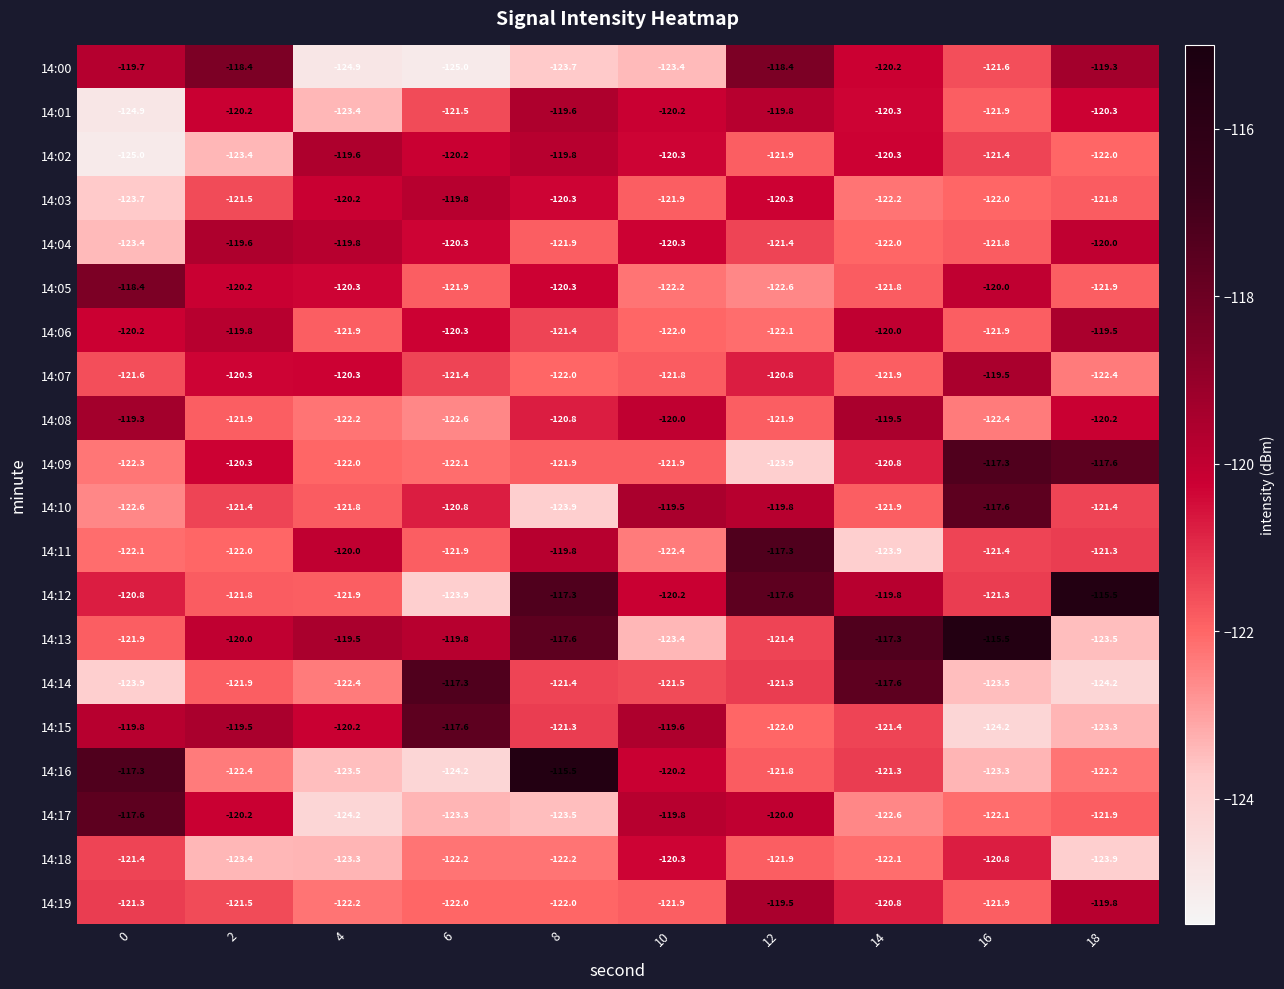

What is the average value of the 14:07 series?

-121.2